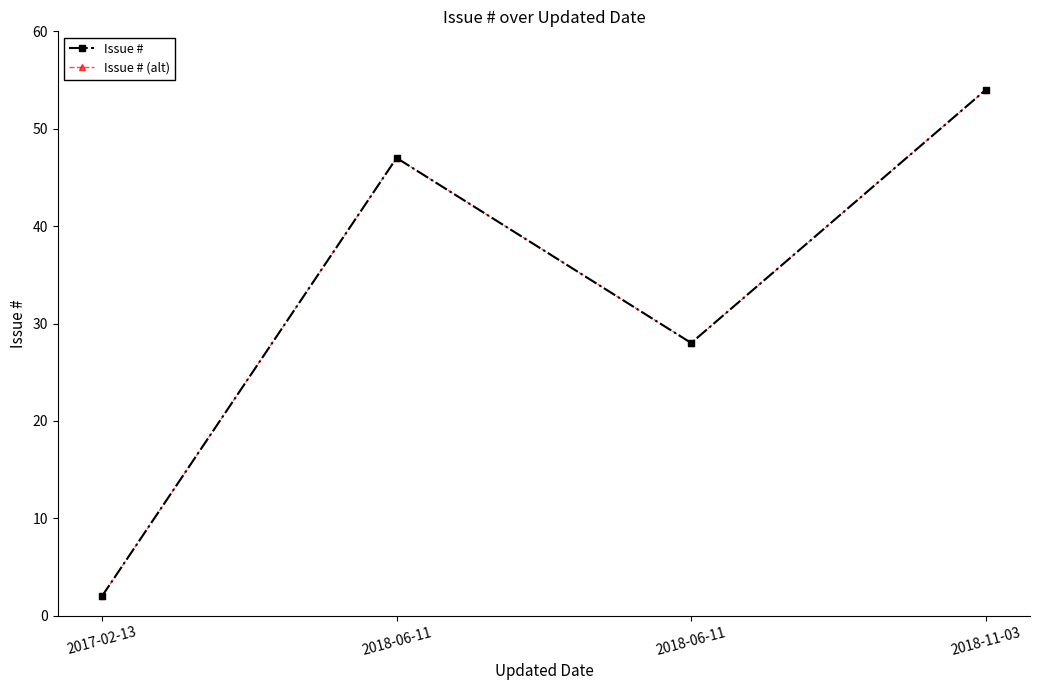

Which series has the widest spread of values?

Issue #